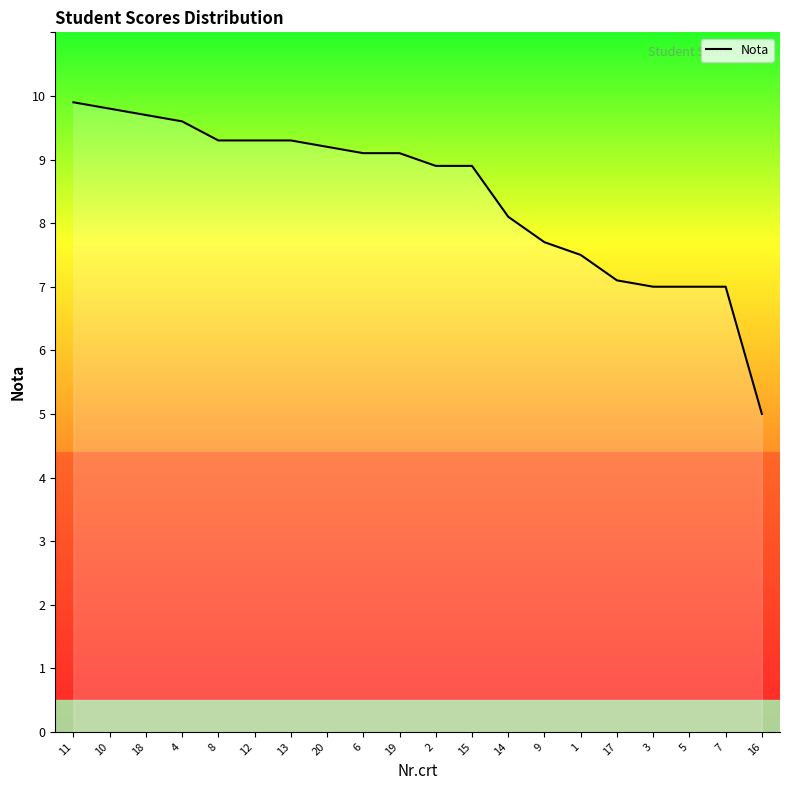

What is the maximum value shown in the chart?

9.9